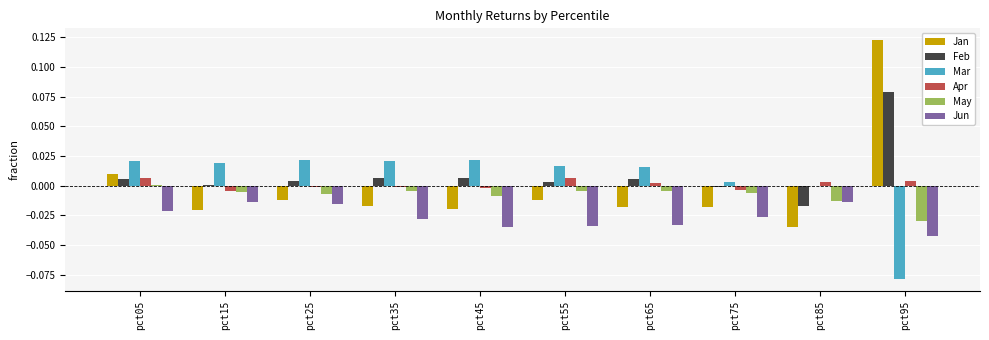

Is the value of Jun at pct75 greater than the value of Feb at pct65?

No